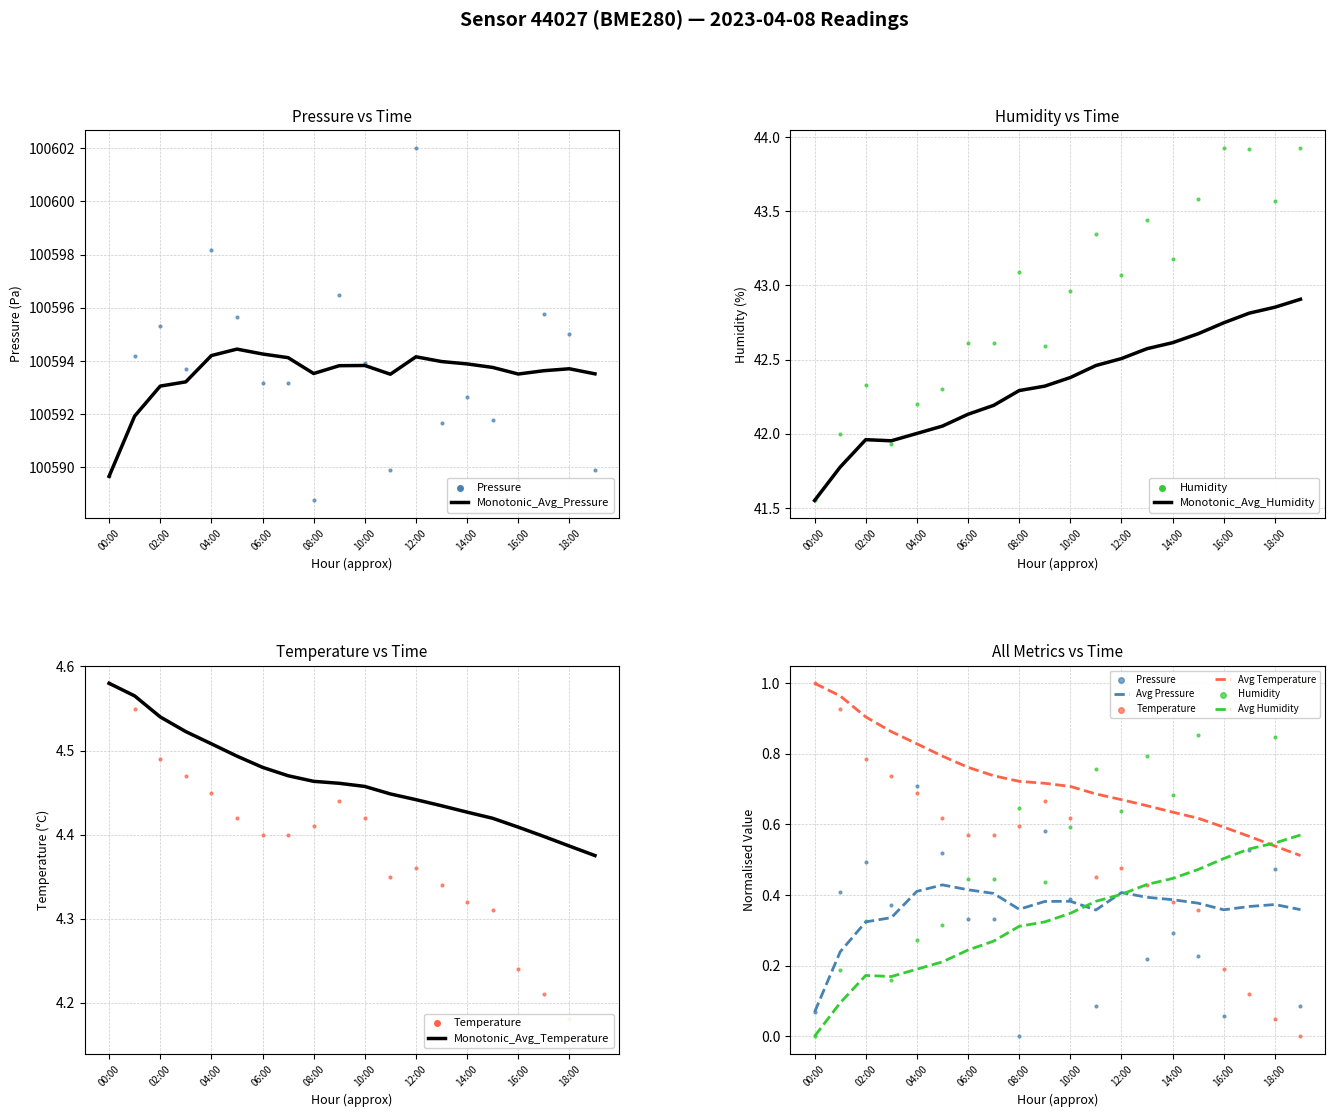

Which series has the widest spread of Y values?

pressure